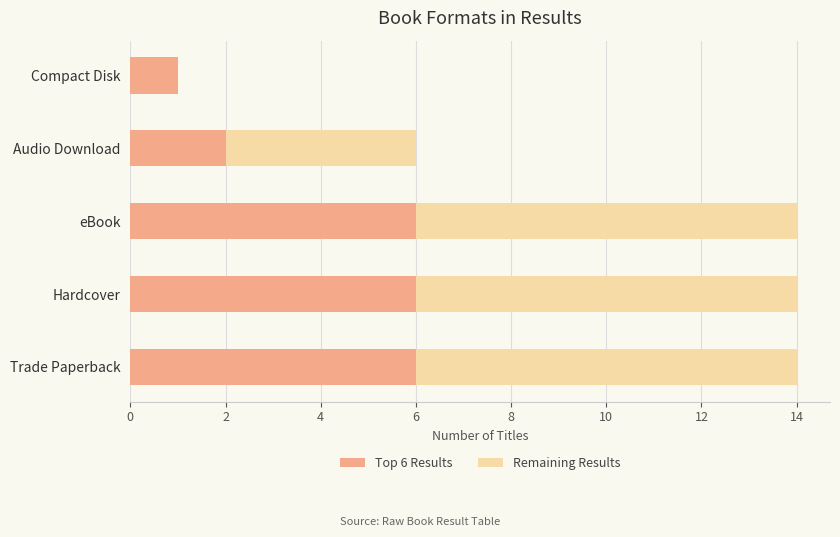

Is it true that Top 6 Results equals 2 at Audio Download?

True